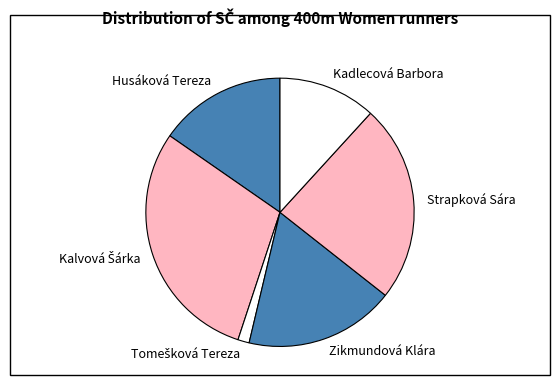

The Zikmundová Klára slice represents 25% of the pie. True or false?

False